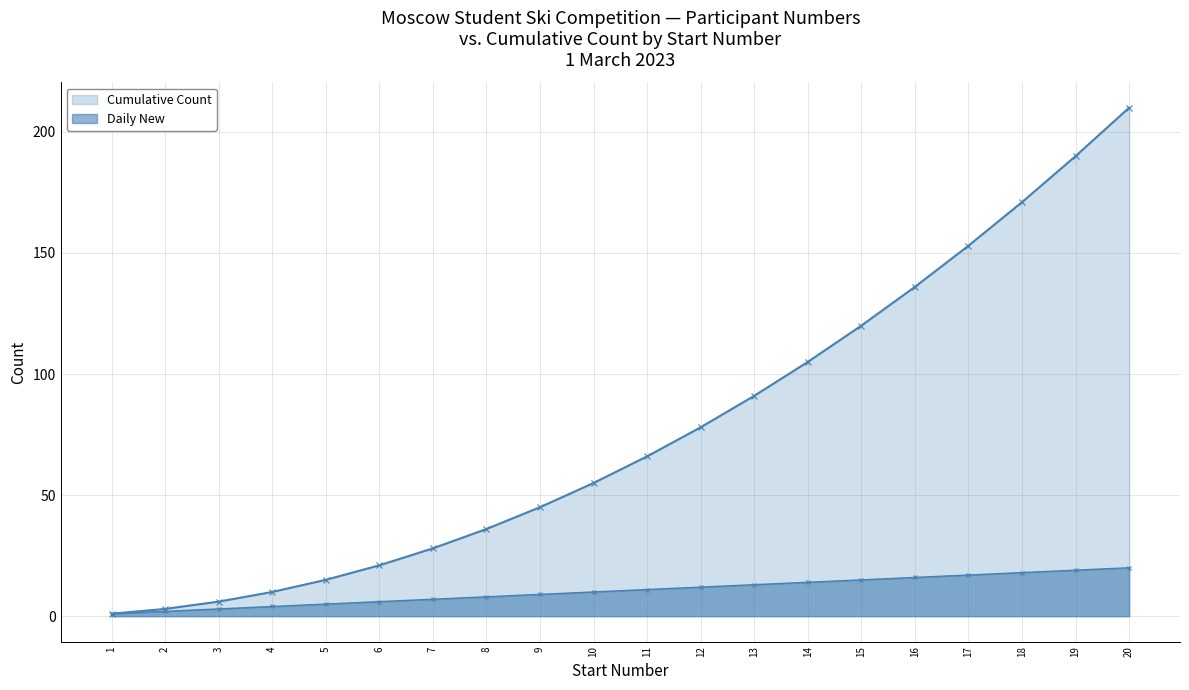

What is the value of the Daily New point at the 7th from the left?

7